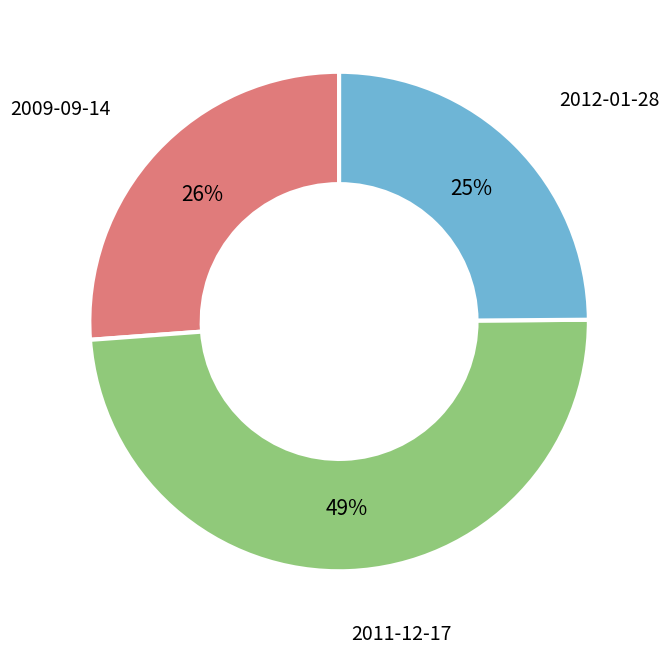

To the nearest percent, what is the difference between the largest and smallest slice percentages?

24%